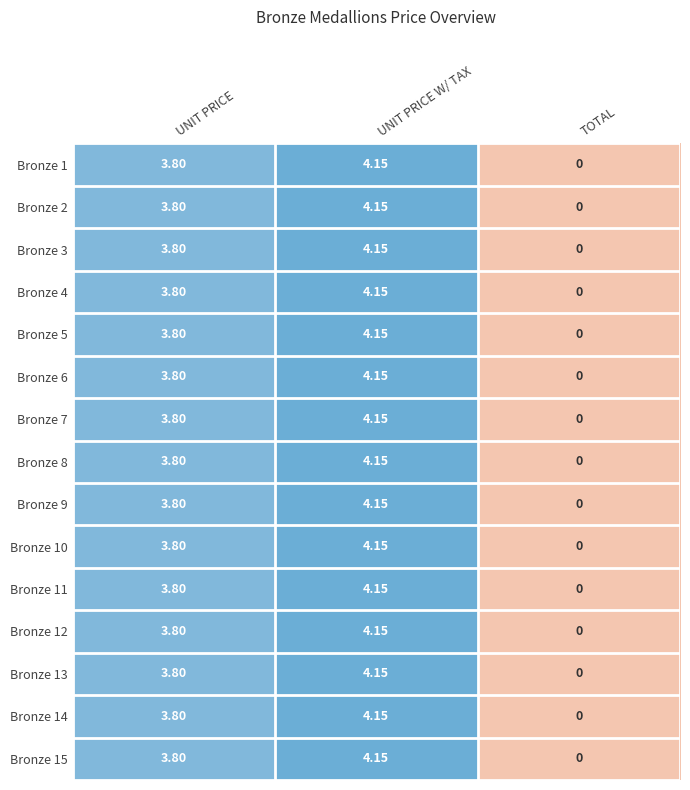

At which label is Bronze 10 closest to 2?

UNIT PRICE